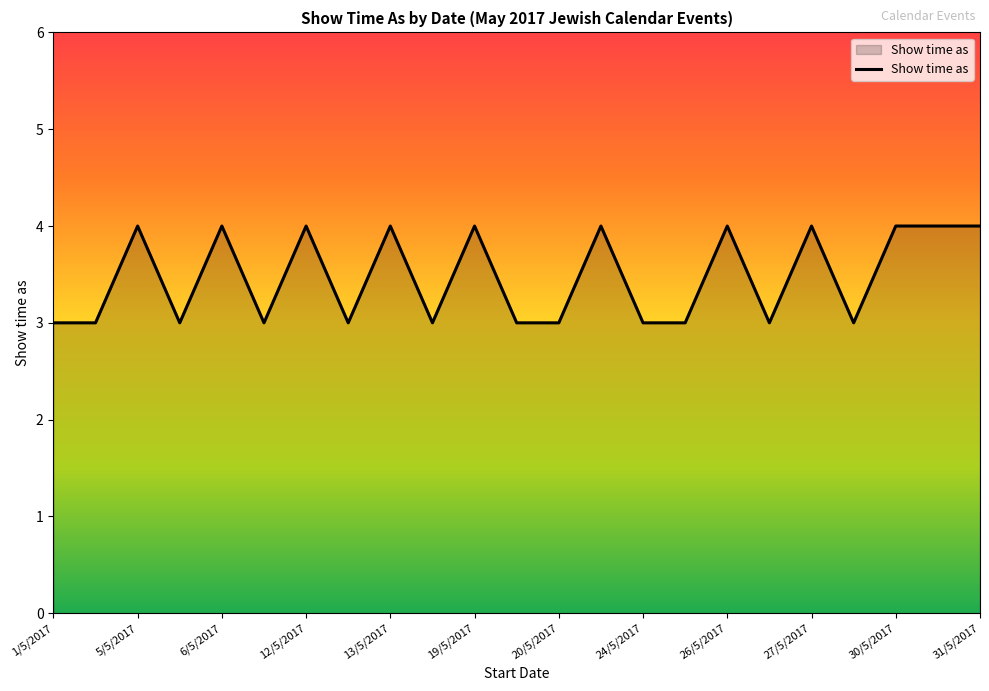

What is the smallest value displayed?

3